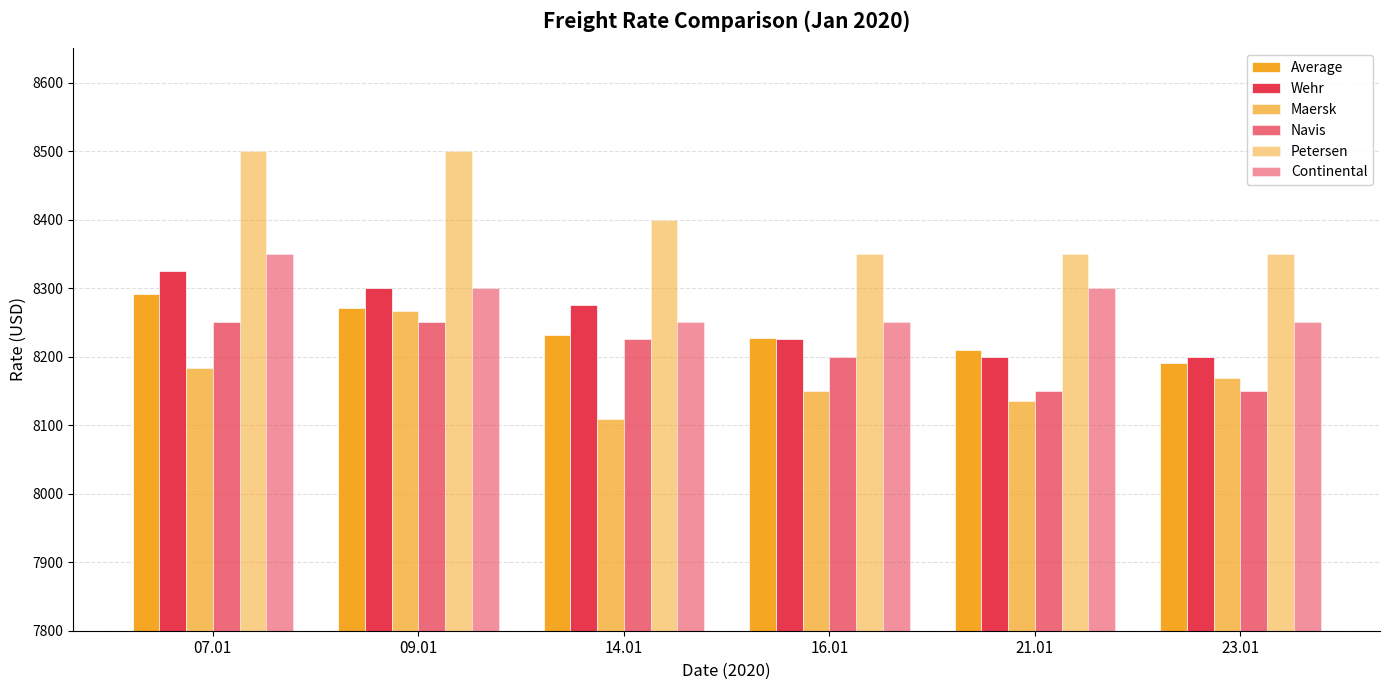

Count the number of data series in this chart.

6